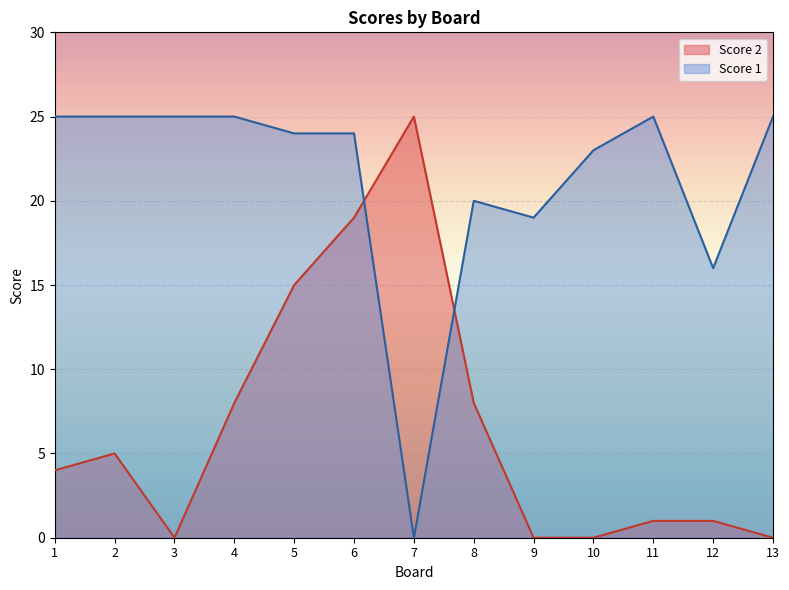

Rank the categories by Score 1 value from highest to lowest.

1, 2, 3, 4, 11, 13, 5, 6, 10, 8, 9, 12, 7